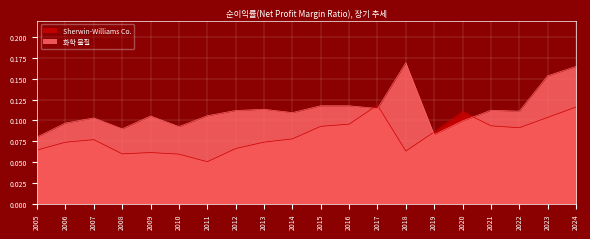

List the series in order of their overall mean, lowest first.

Sherwin-Williams Co., 화학 물질